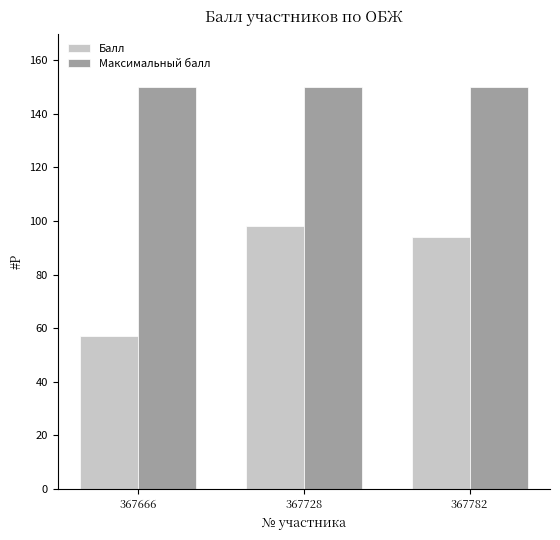

True or false: Балл has a value of 52 at 367782.

False